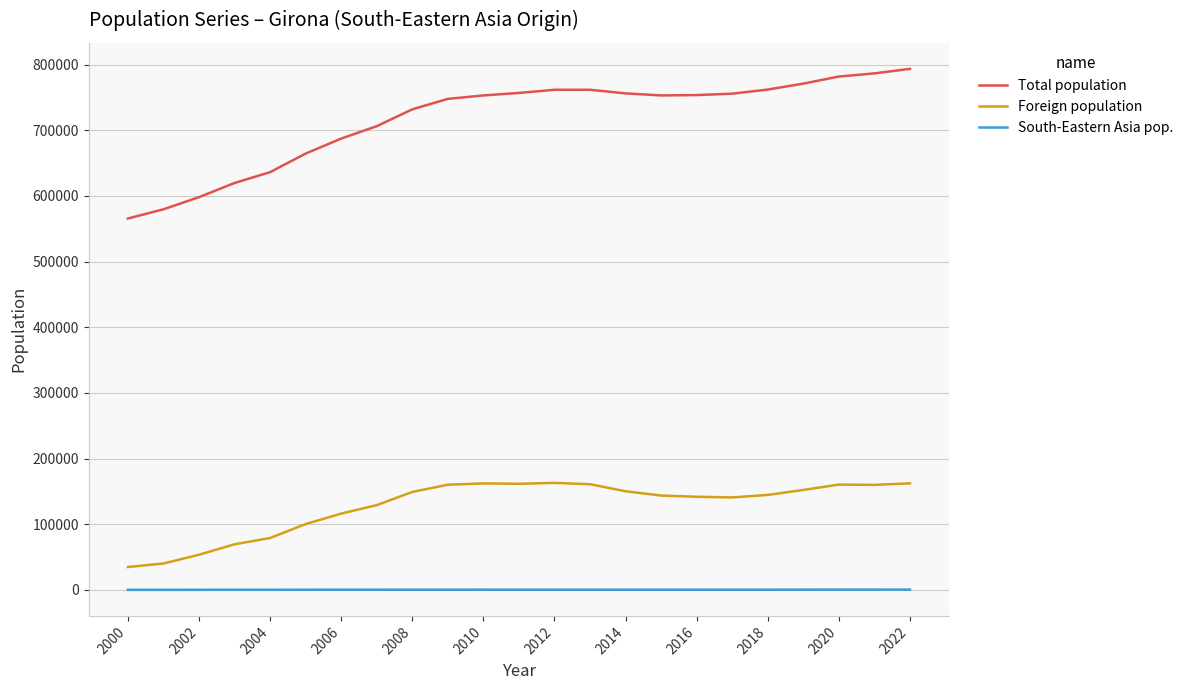

Count the number of categories in the chart.

23